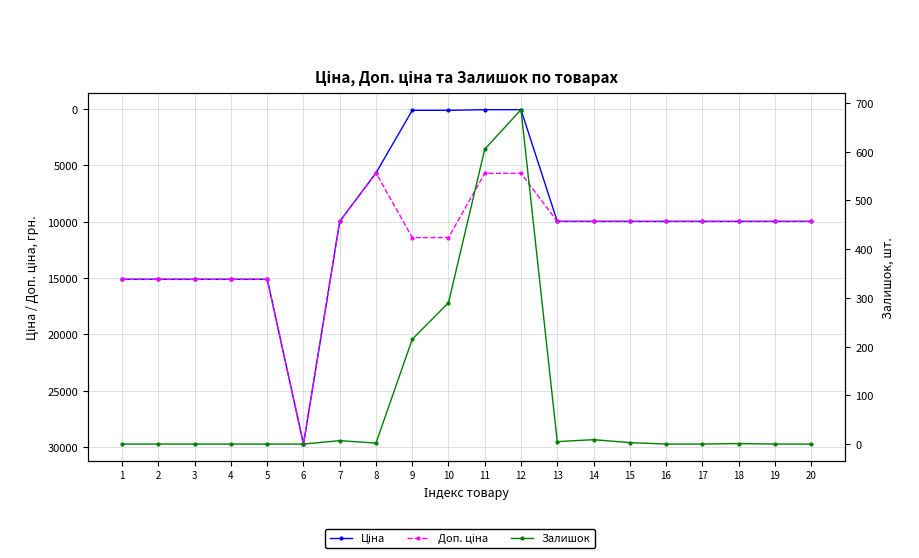

Reading left to right, what are all the values shown in this chart?

Ціна: 1=15120.0	2=15120.0	3=15120.0	4=15120.0	5=15120.0	6=29747.2	7=9975.0	8=5673.8	9=114.1	10=114.1	11=57.0	12=57.0	13=9975.0	14=9975.0	15=9975.0	16=9975.0	17=9975.0	18=9975.0	19=9975.0	20=9975.0
Доп. ціна: 1=15120.0	2=15120.0	3=15120.0	4=15120.0	5=15120.0	6=29747.2	7=9975.0	8=5673.8	9=11410.0	10=11410.0	11=5705.0	12=5705.0	13=9975.0	14=9975.0	15=9975.0	16=9975.0	17=9975.0	18=9975.0	19=9975.0	20=9975.0
Залишок: 1=0.0	2=0.0	3=0.0	4=0.0	5=0.0	6=0.0	7=7.0	8=2.0	9=215.0	10=290.0	11=605.0	12=686.0	13=5.0	14=9.0	15=3.0	16=0.0	17=0.0	18=1.0	19=0.0	20=0.0